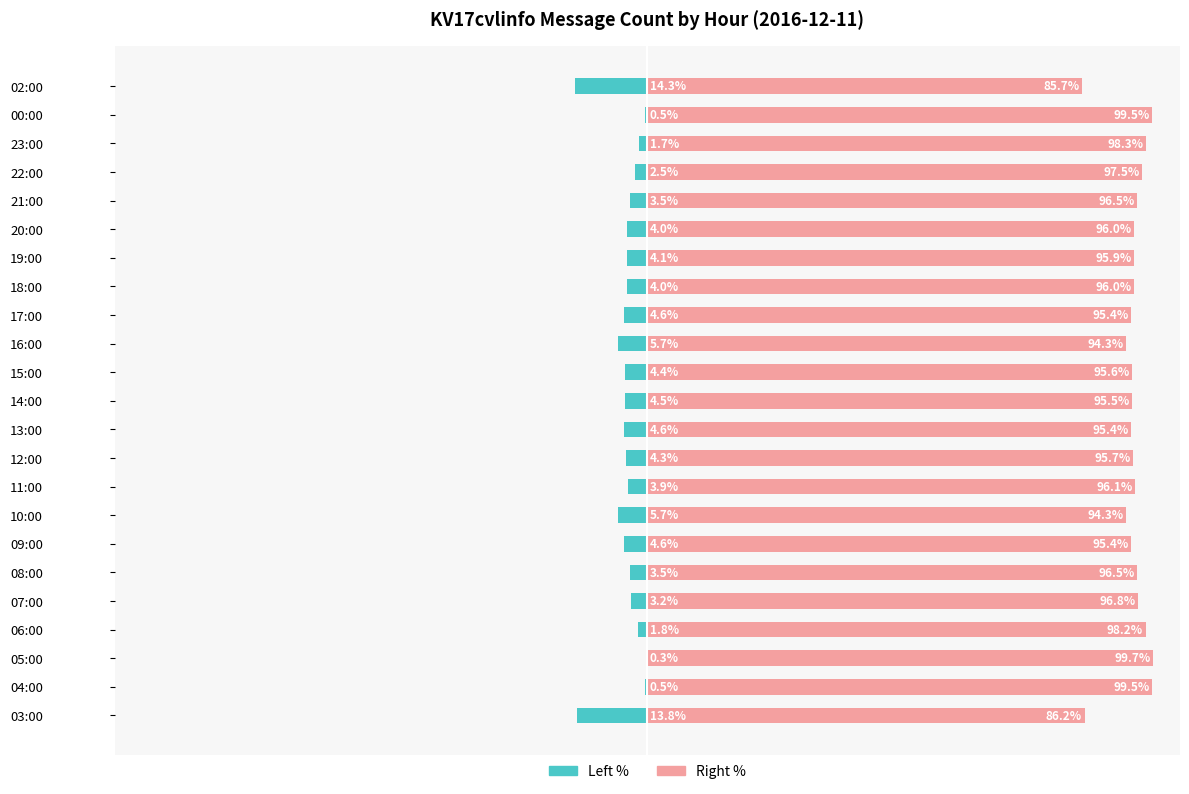

The KV17cvlinfo (right) series shows 123.9 at 03:00. True or false?

False